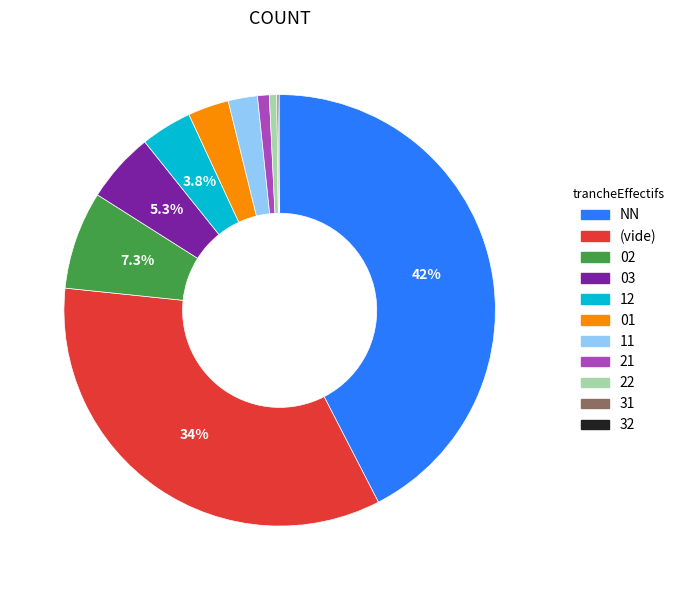

Is there a majority slice in this chart?

No